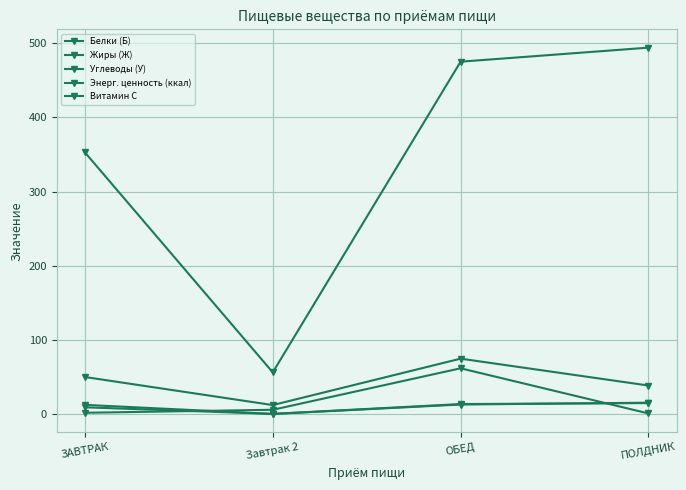

At which label does Энерг. ценность (ккал) first exceed 475?

ОБЕД